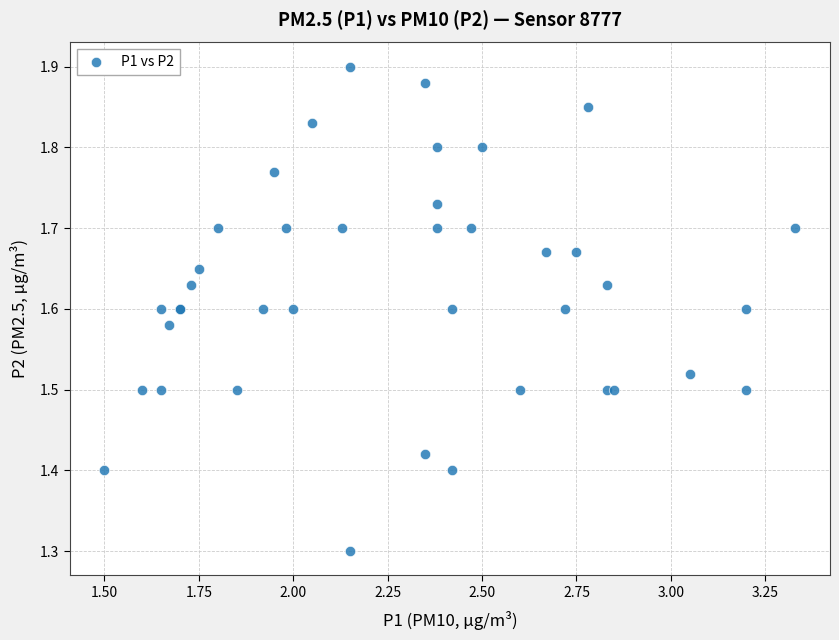

What Y value in the scatter plot is closest to 1?

1.3